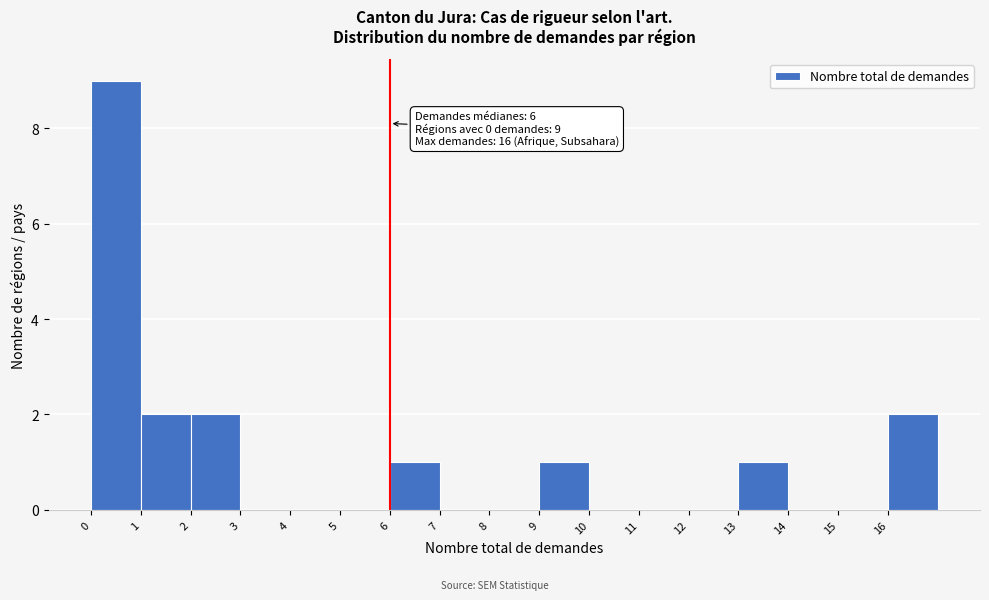

Which range on the x-axis has the tallest bar?

0 to 1